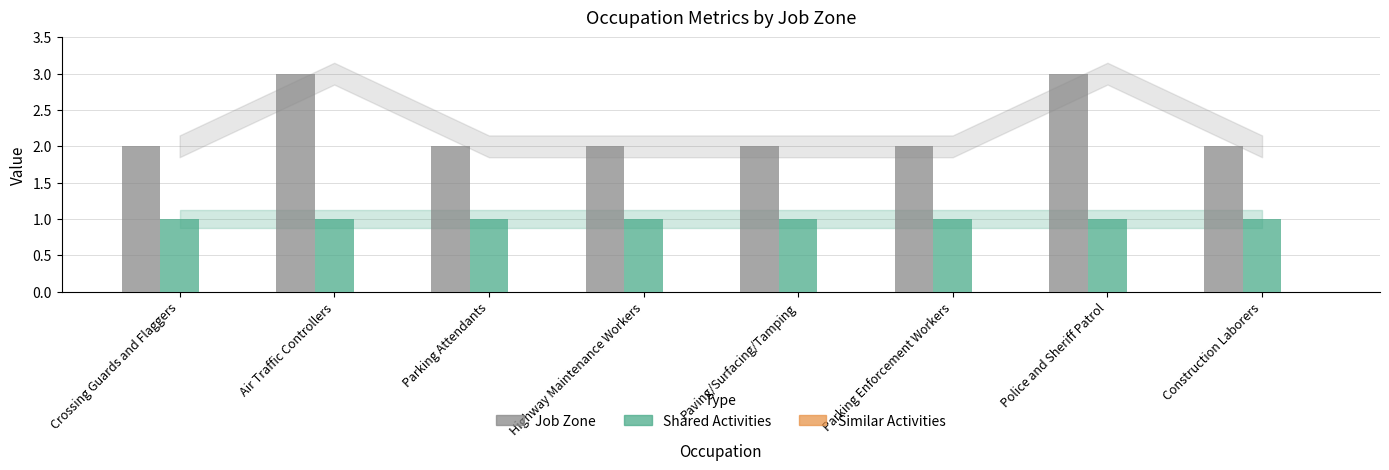

Is it true that Shared Activities equals 0 at Paving/Surfacing/Tamping?

False